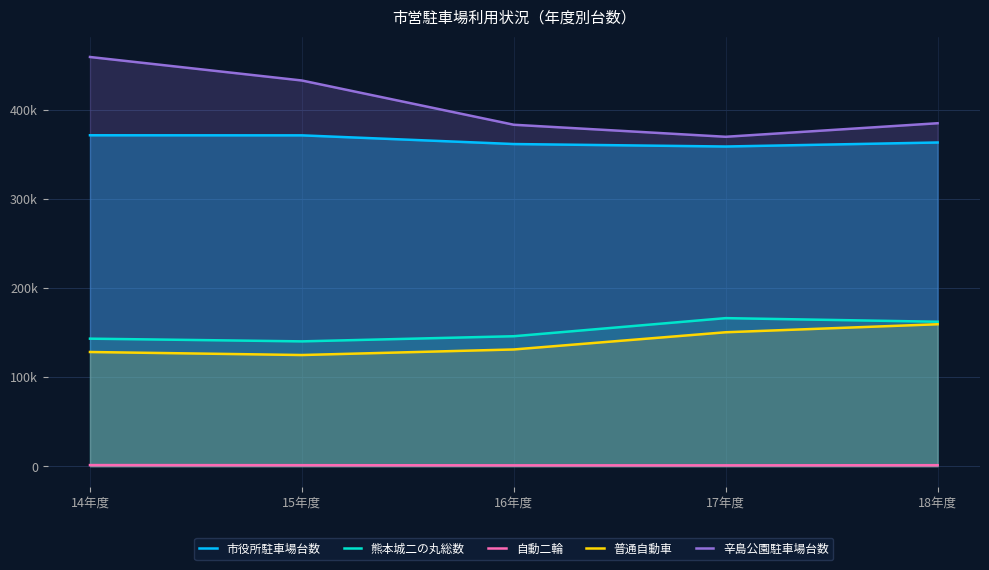

What is the spread (max minus min) of values at 18年度?

383675